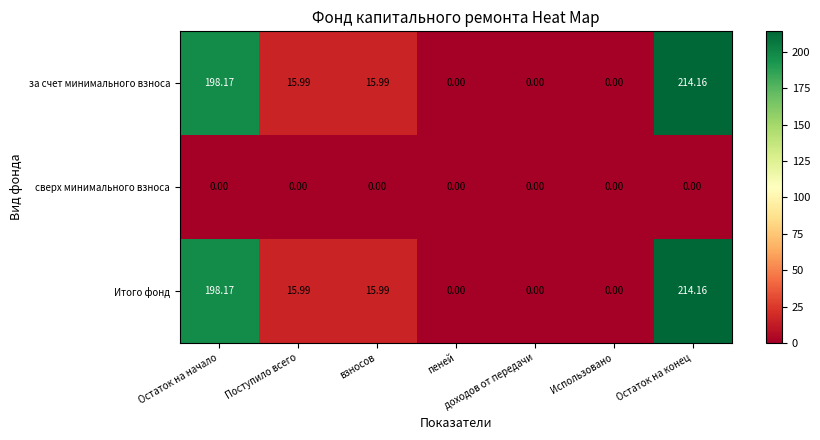

Which category has the highest value across all series?

Остаток на конец